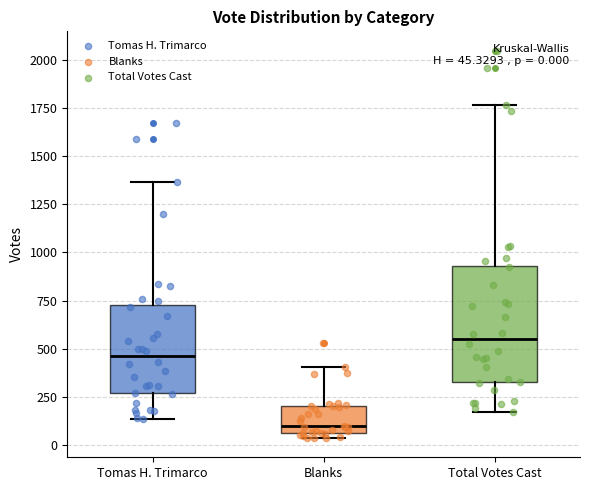

Which box has the lowest median line?

Blanks